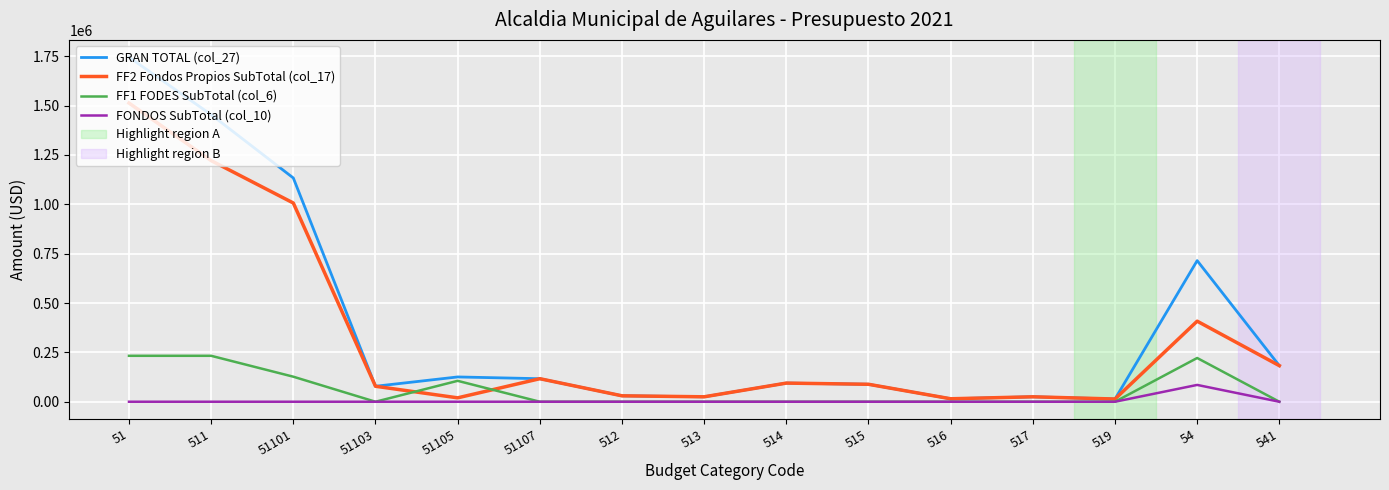

Between 51103 and 54, which series saw the biggest shift?

GRAN TOTAL (col_27)